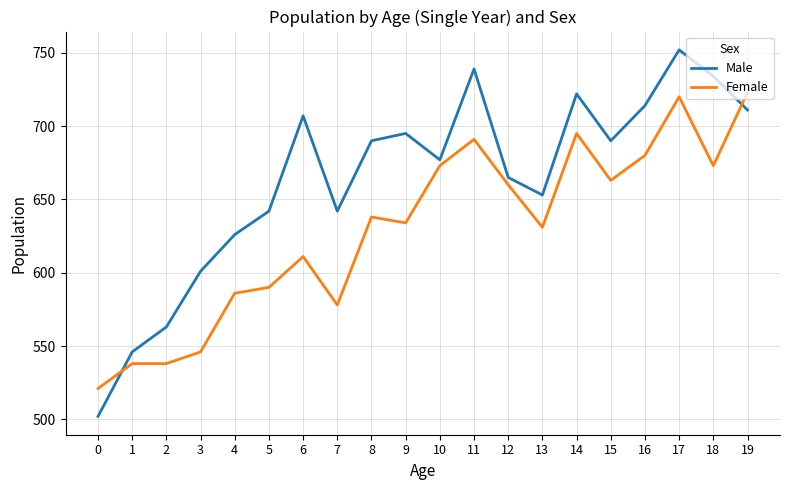

At which category is the sum across all series the highest?

17